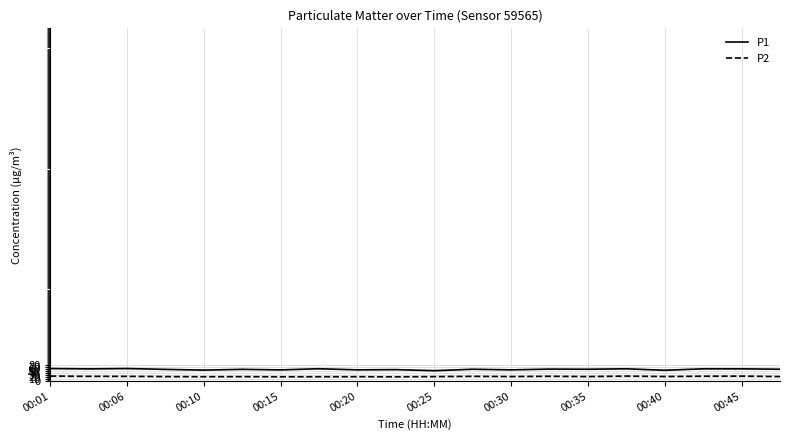

What is the minimum value for P1?

52.2